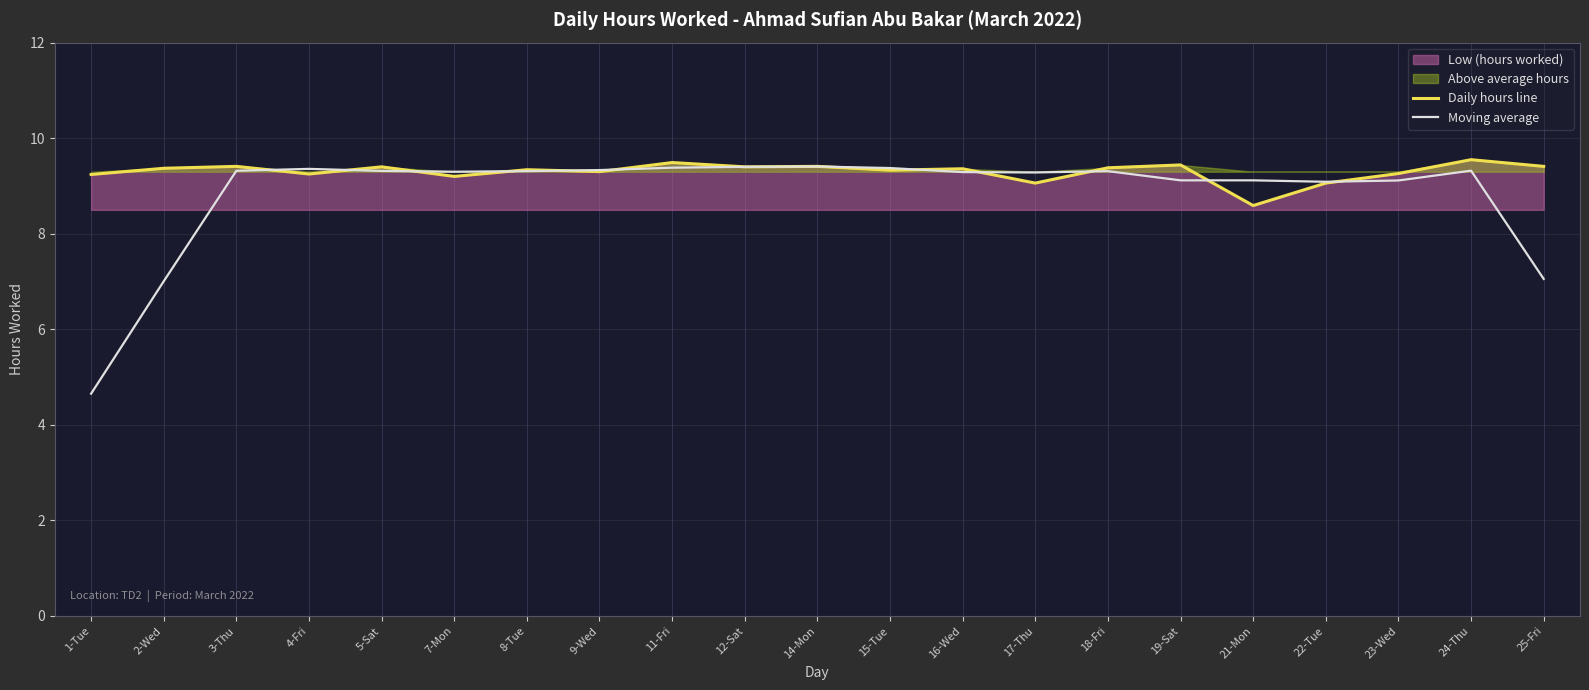

What is the difference between the maximum and second lowest values in the Moving average series?

2.4